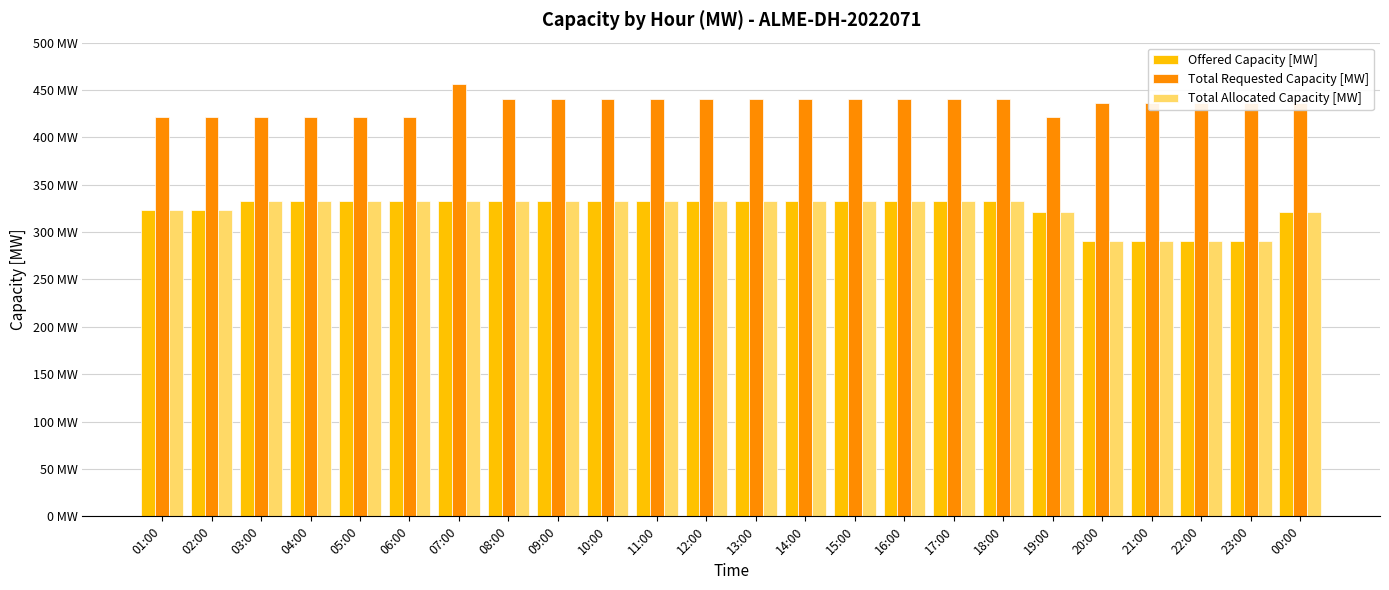

At how many categories does at least one series exceed 425?

17